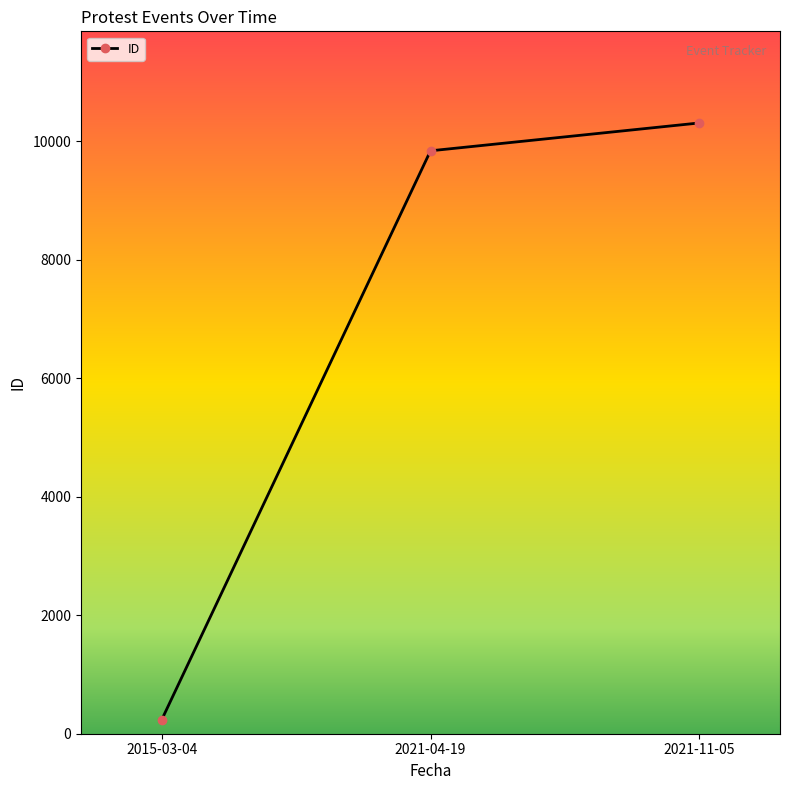

Reading left to right, list all the values displayed in this chart.

234	9835	10305